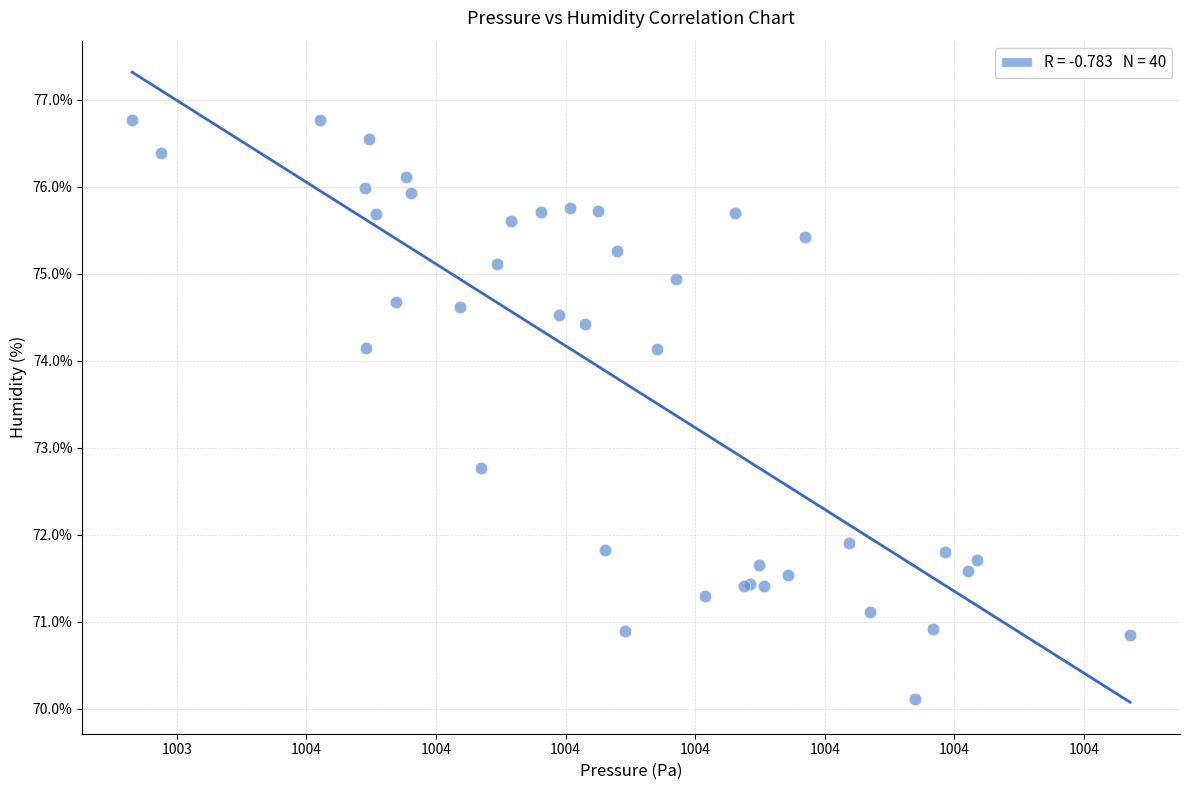

What Y value in the scatter plot is closest to 73?

72.8